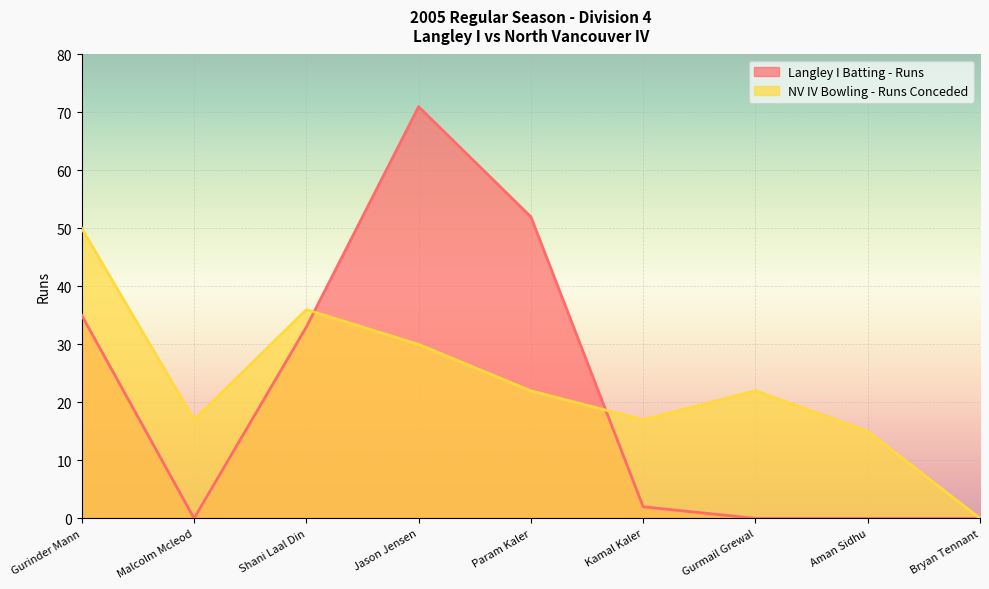

True or false: Langley I Batting - Runs and NV IV Bowling - Runs Conceded intersect in this chart.

True